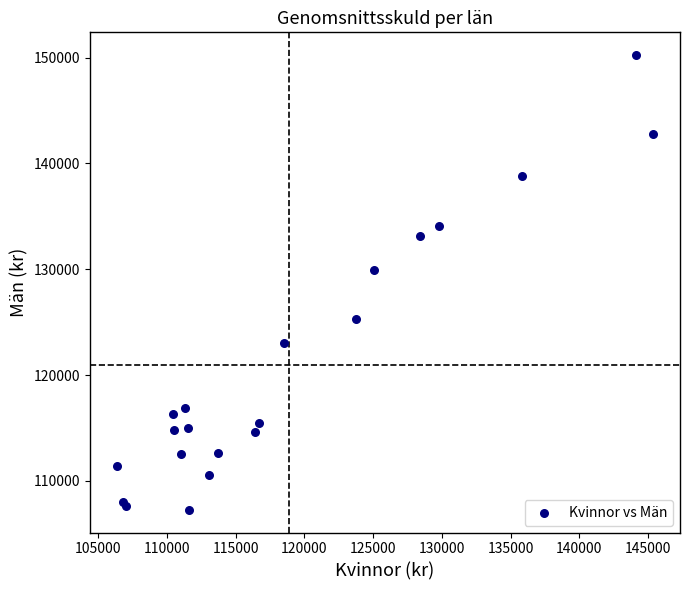

What Y value in the scatter plot is closest to 128750?

129966.5